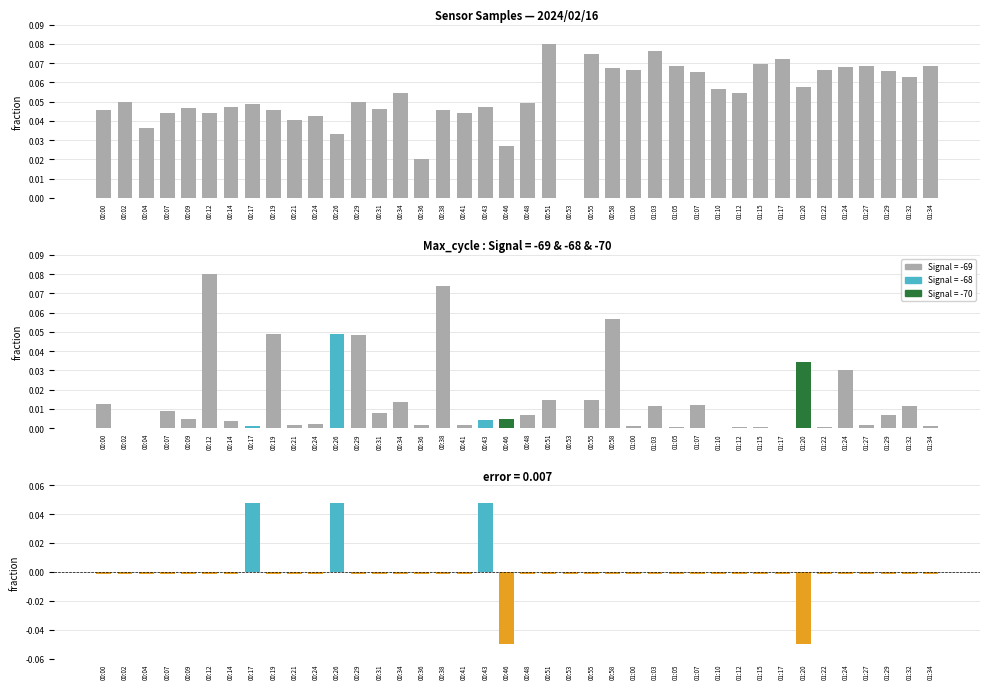

The Samples series shows 0.1 at 01:00. True or false?

True